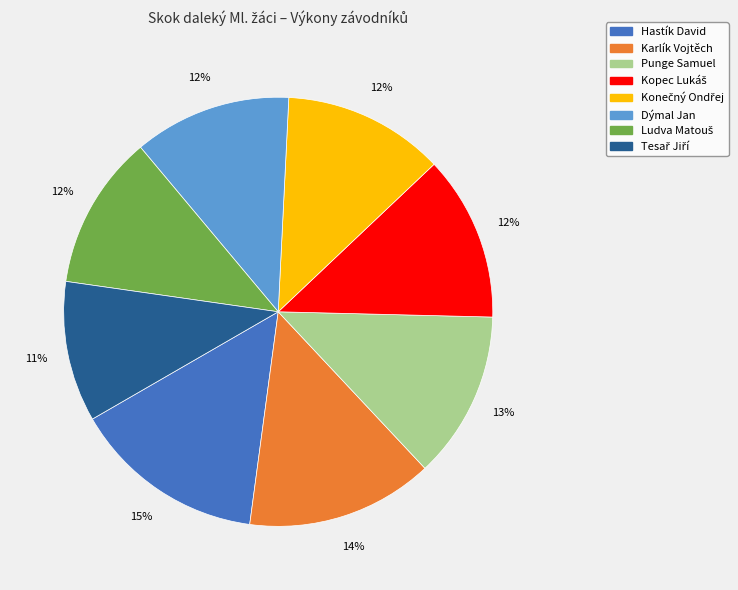

To the nearest percent, what portion does Dýmal Jan represent?

12%